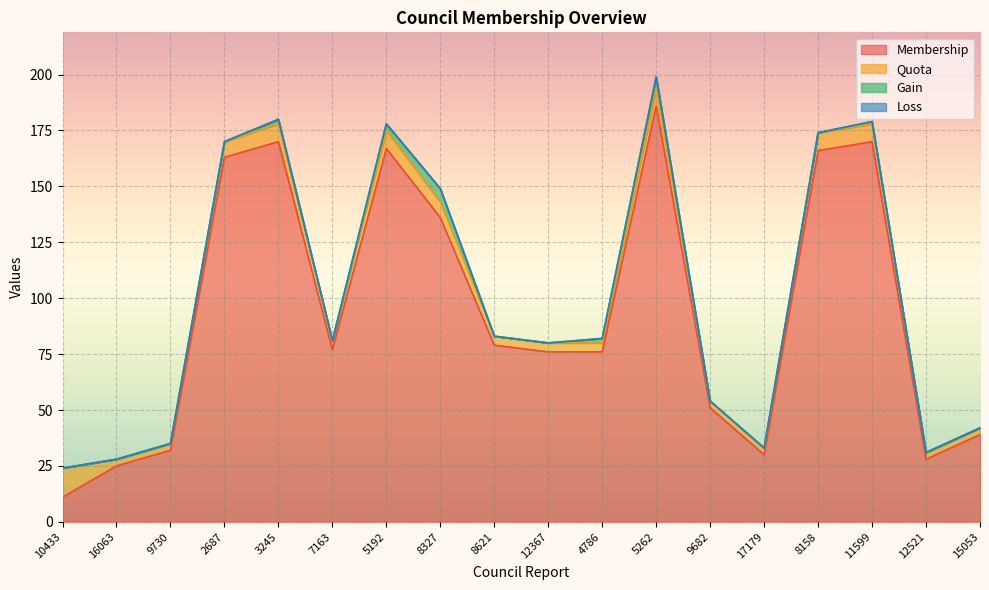

What are all the series names shown in the legend?

Membership, Quota, Gain, Loss